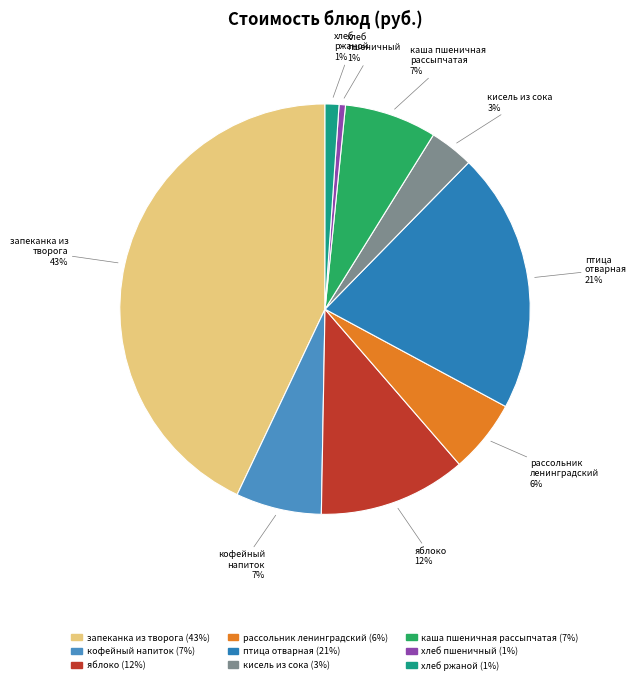

Is there any slice that represents more than half of the pie?

No